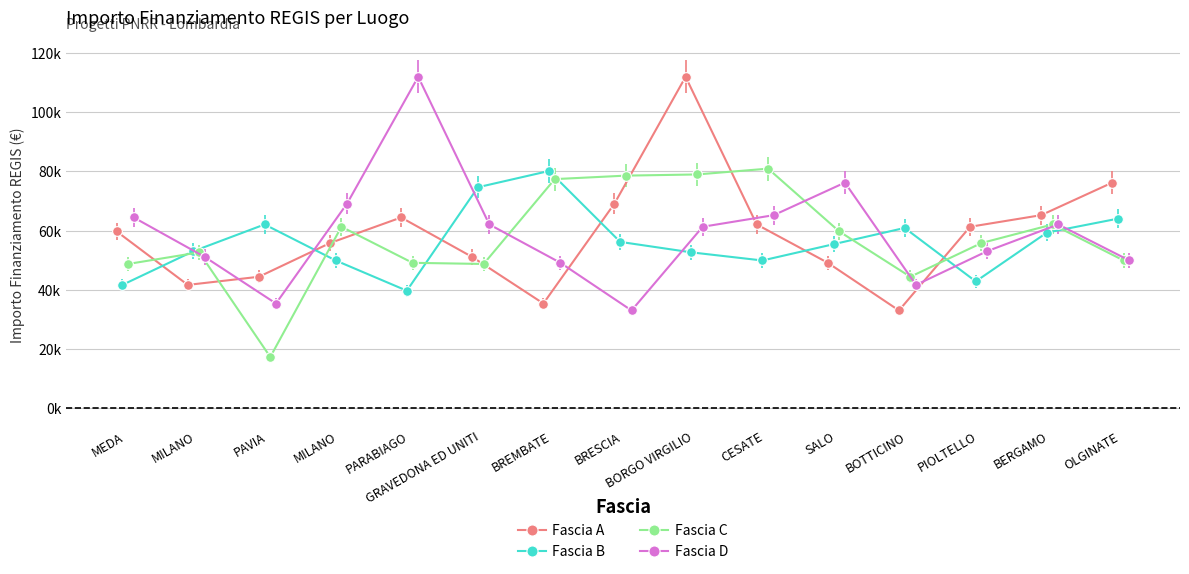

List the labels in order of Fascia A value, largest first.

BORGO VIRGILIO, OLGINATE, BRESCIA, BERGAMO, PARABIAGO, CESATE, PIOLTELLO, MEDA, MILANO, GRAVEDONA ED UNITI, SALO, PAVIA, MILANO, BREMBATE, BOTTICINO